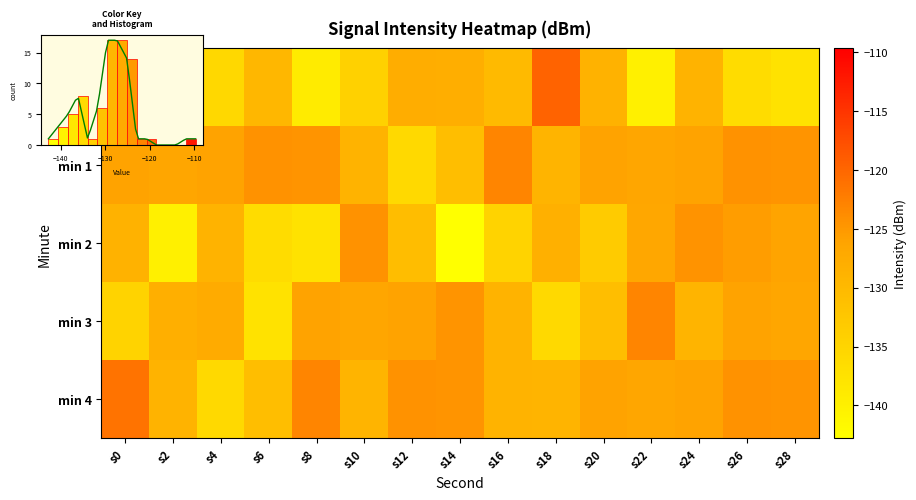

What is the difference between the maximum and minimum values in the min 2 series?

18.4